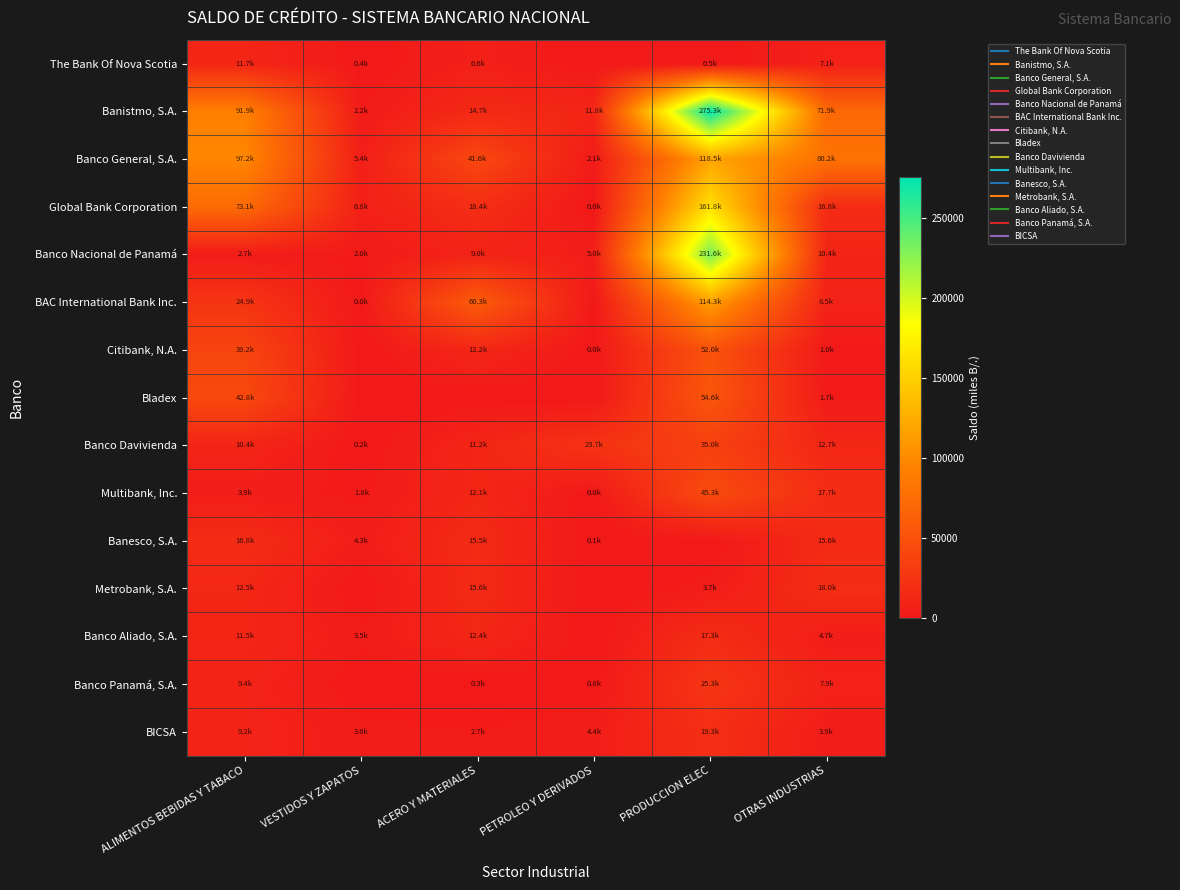

Which series has the largest total across all categories?

Banistmo, S.A.